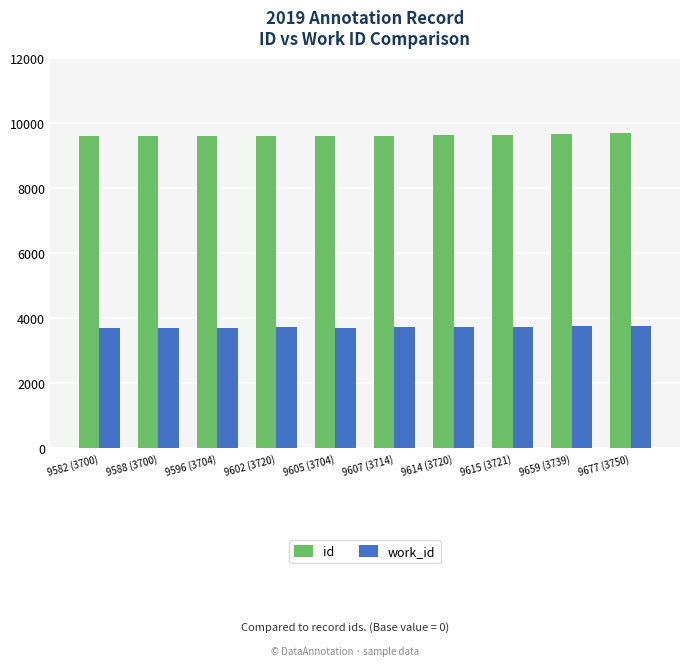

What is the approximate value of work_id at 9582 (3700)?

3700